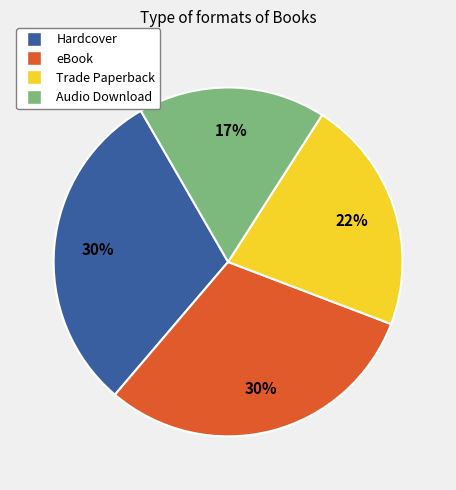

To the nearest percent, what portion does Trade Paperback represent?

22%